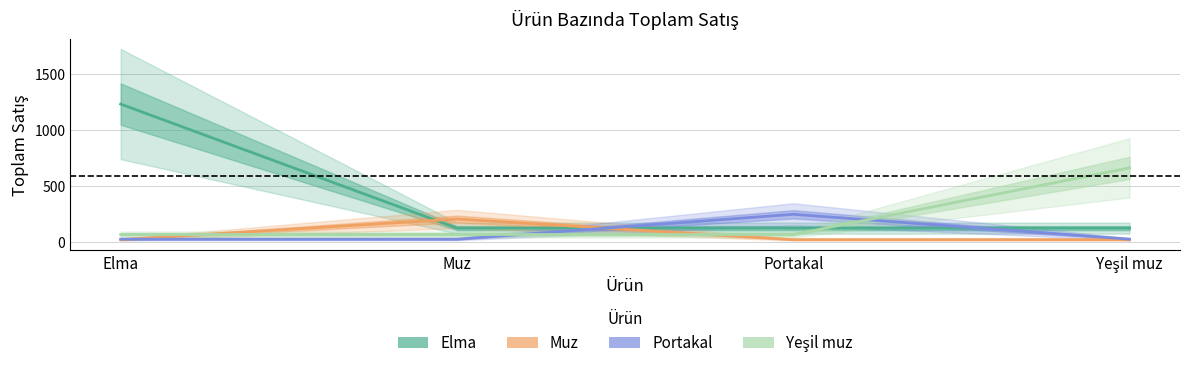

What is the sum of all Elma values?

1596.4